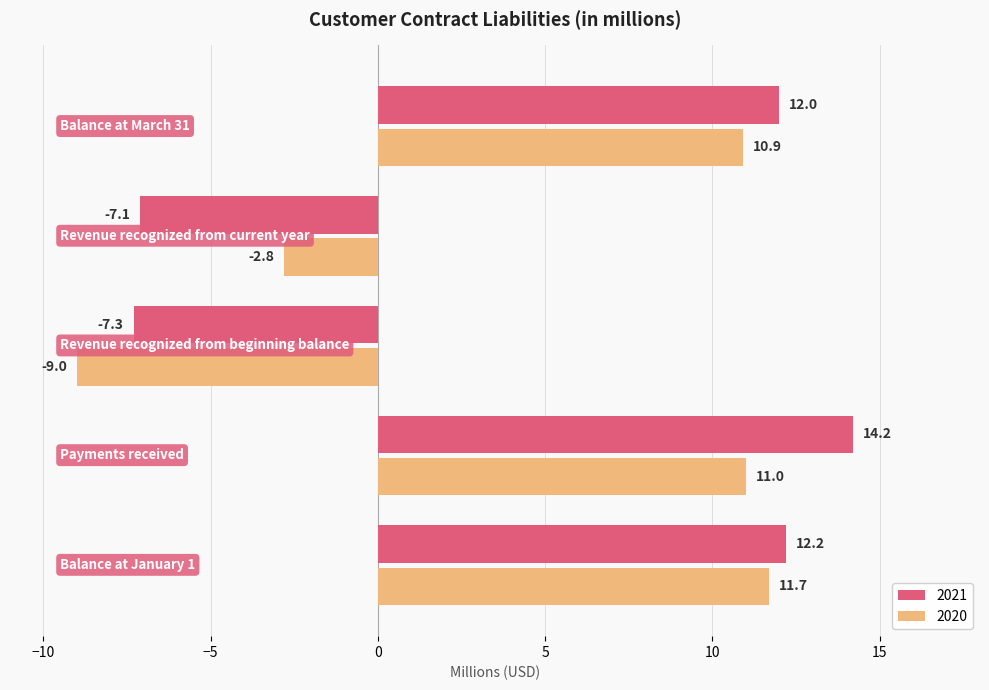

At how many categories does at least one series exceed -6?

4